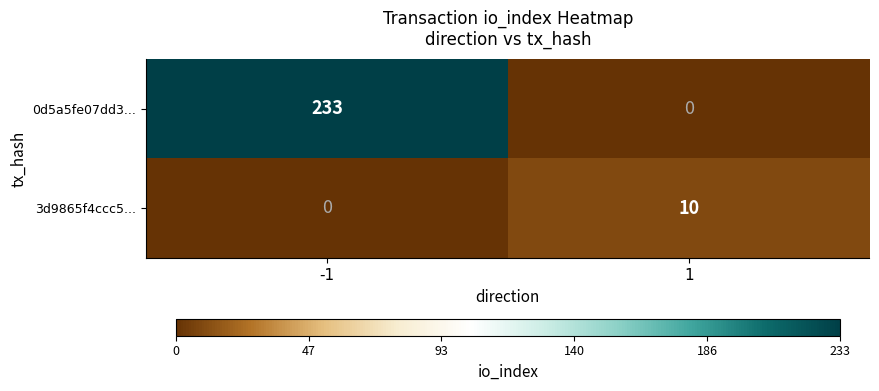

What is the sum of all 0d5a5fe07dd3... values?

233